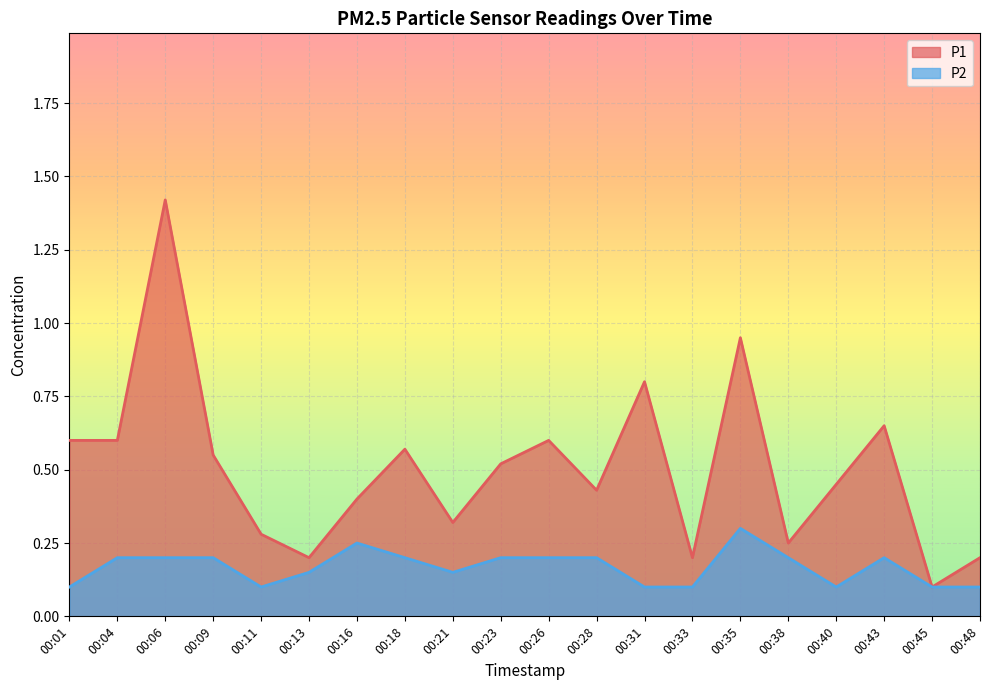

Which label corresponds to the smallest value in the chart?

00:45